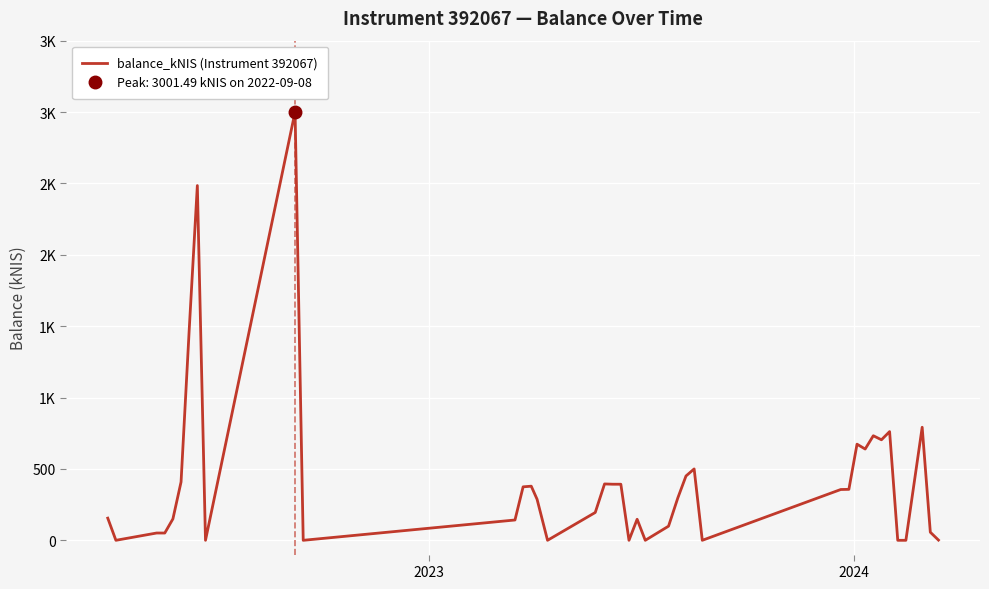

What is the difference between the maximum and minimum values?

3001.5